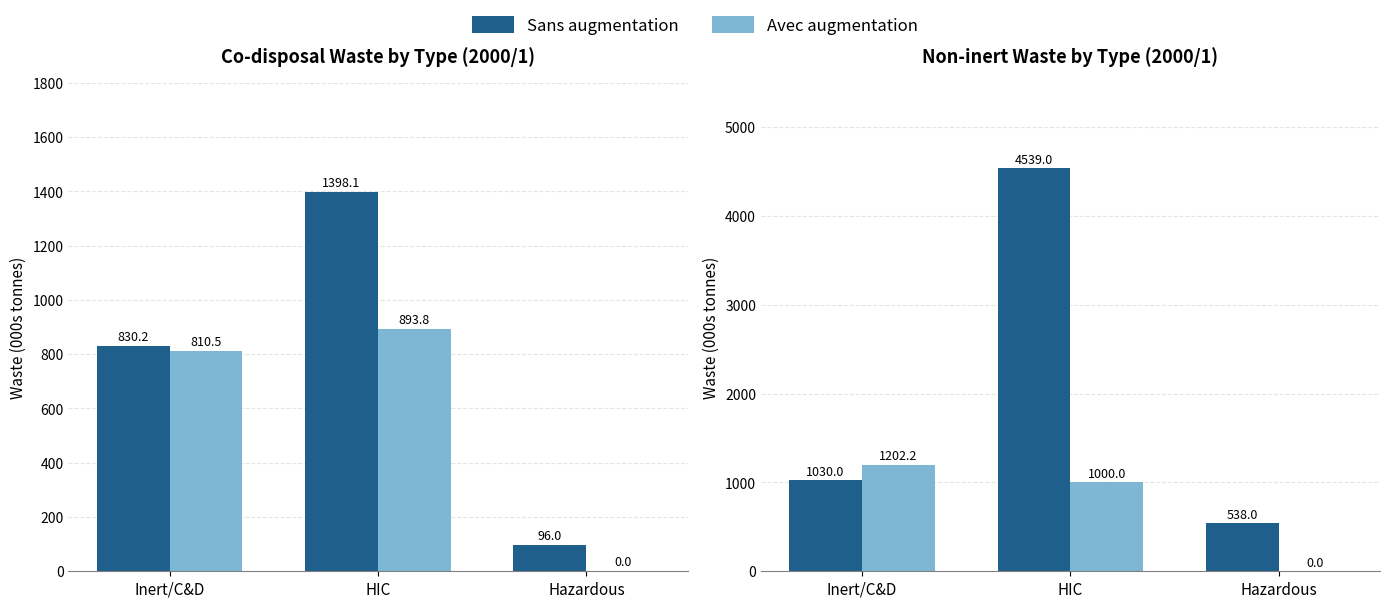

Does the chart contain stacked bars?

No